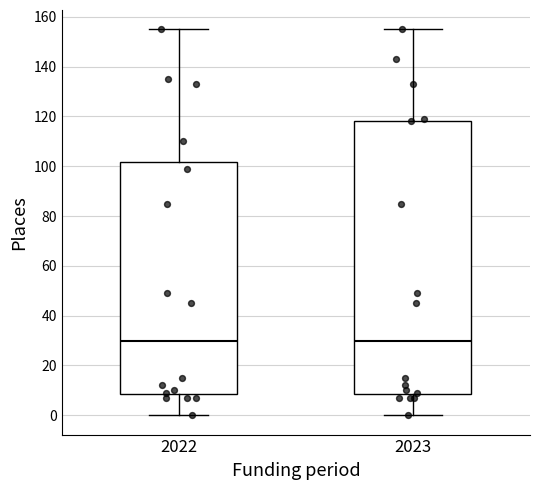

Reading left to right, read every box against the y-axis: the position of its median line, the range the box covers, and the ends of its whiskers. The values are not printed on the chart, so give them approximately, as read against the axis.

2022: median 30, box 8 to 102, whiskers 0 to 156
2023: median 30, box 8 to 118, whiskers 0 to 156